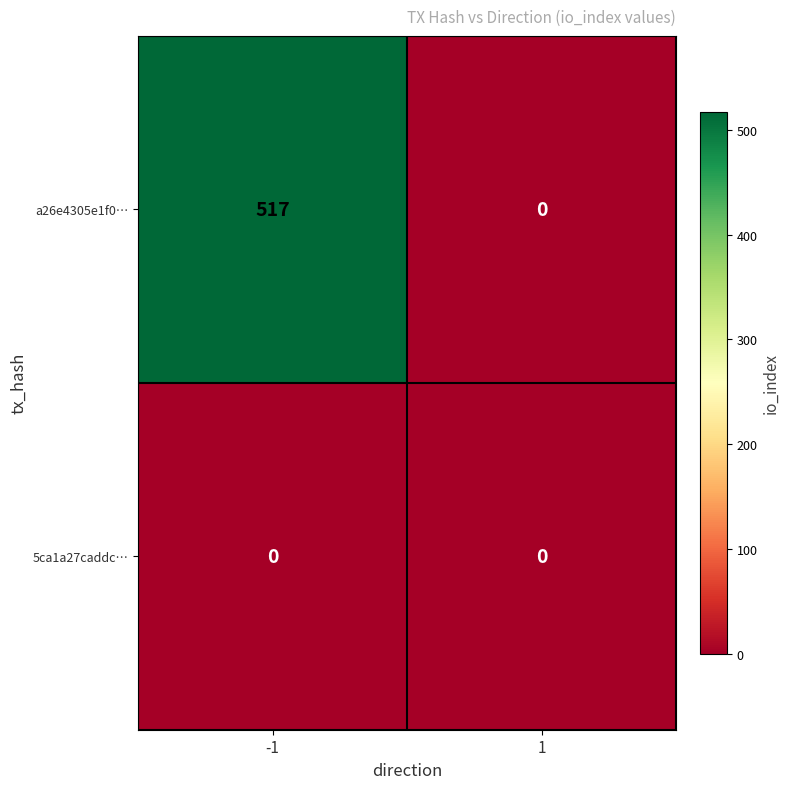

Rank the series by their maximum value, from lowest to highest.

5ca1a27caddc…, a26e4305e1f0…